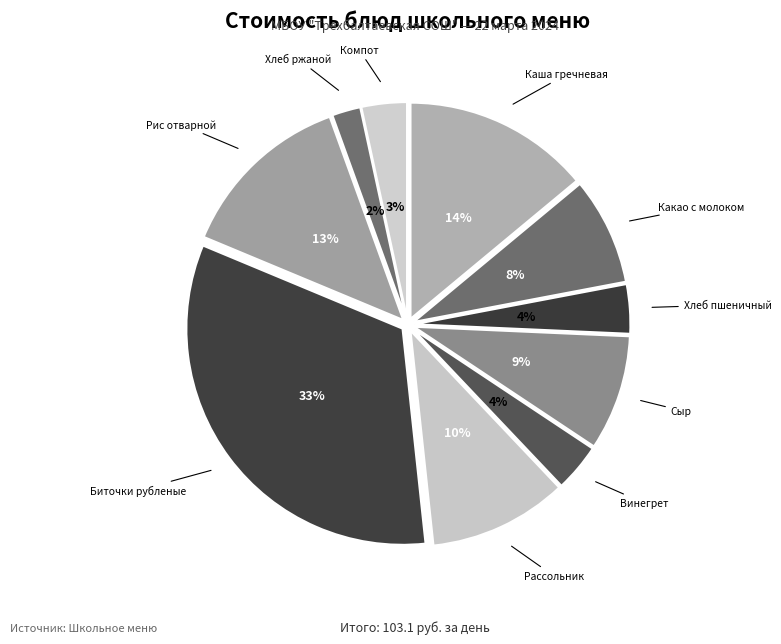

Rank the categories by value from highest to lowest.

Биточки рубленые с соусом, Каша молочная гречневая с маслом, Рис отварной, Рассольник ленинградский со сметаной, Сыр порциями, Какао с молоком, Хлеб пшеничный, Винегрет овощной, Компот из свежих яблок, Хлеб ржано-пшеничный